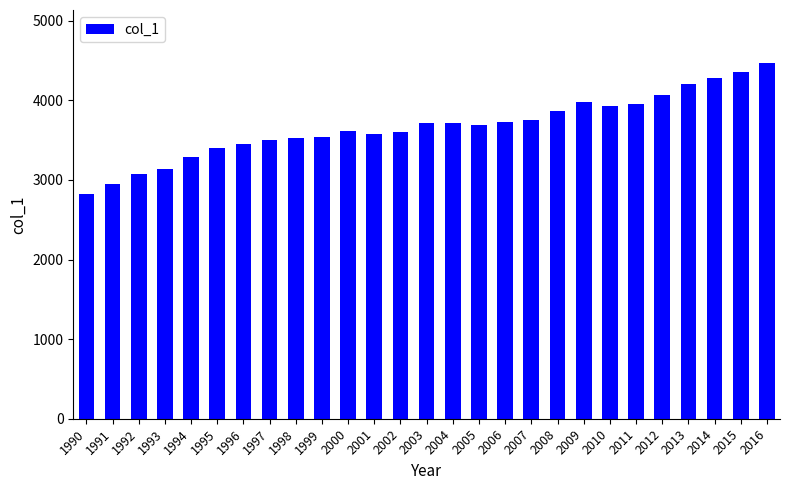

Is it true that the value at 2016 is 4466?

True